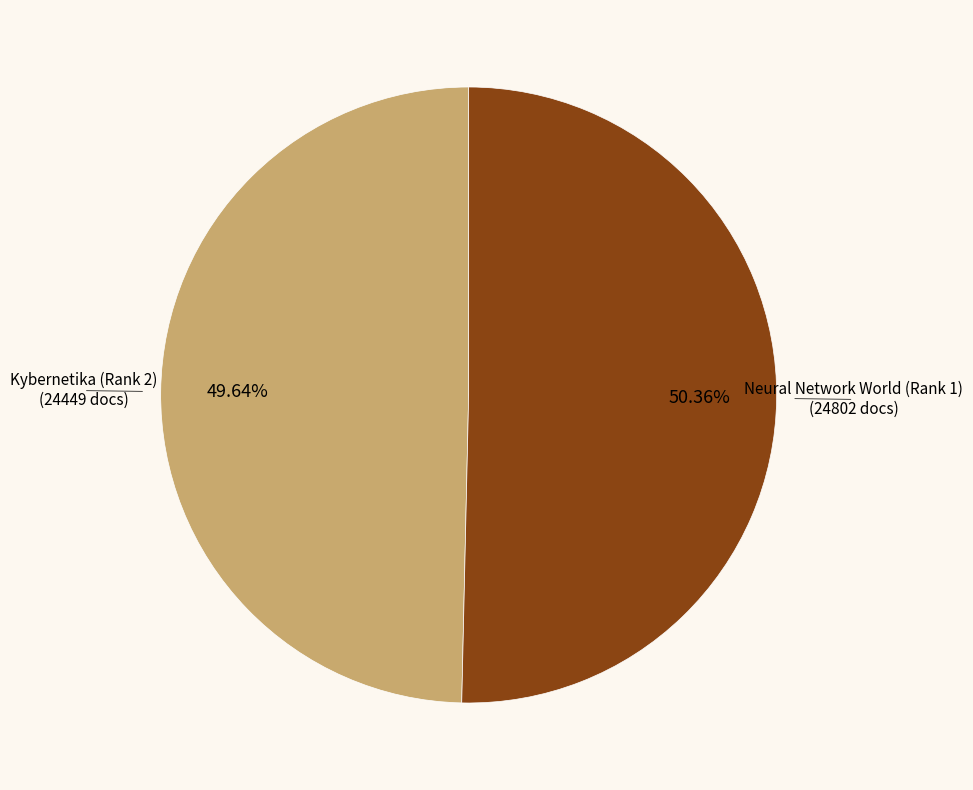

Does any single category account for the majority?

Yes